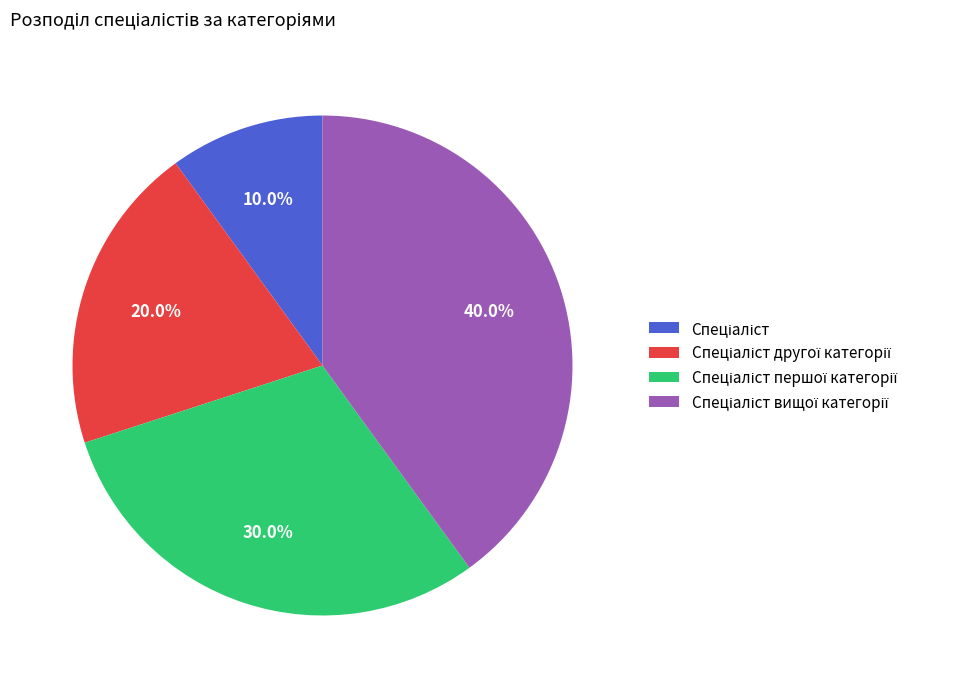

Is there any slice that represents more than half of the pie?

No